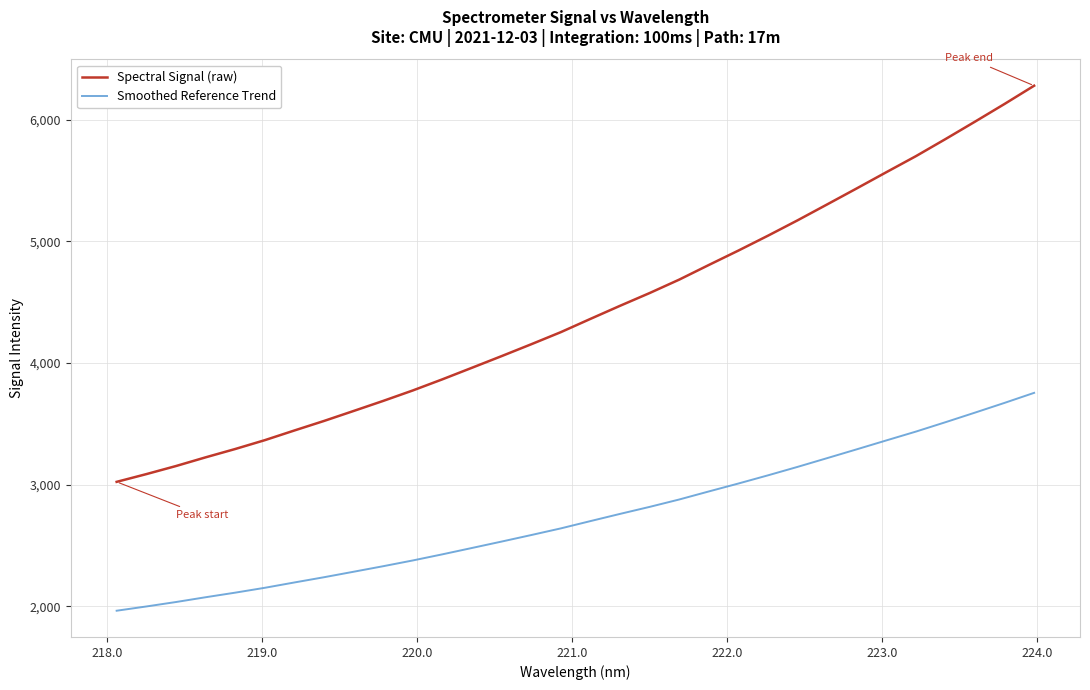

List the series in order of their overall mean, highest first.

Spectral Signal (raw), Smoothed Reference Trend